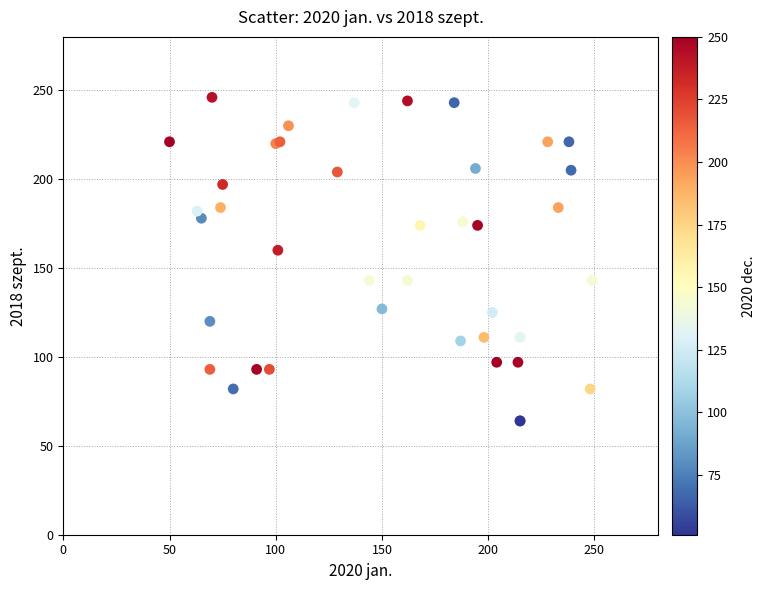

What Y value in the scatter plot is closest to 155?

160